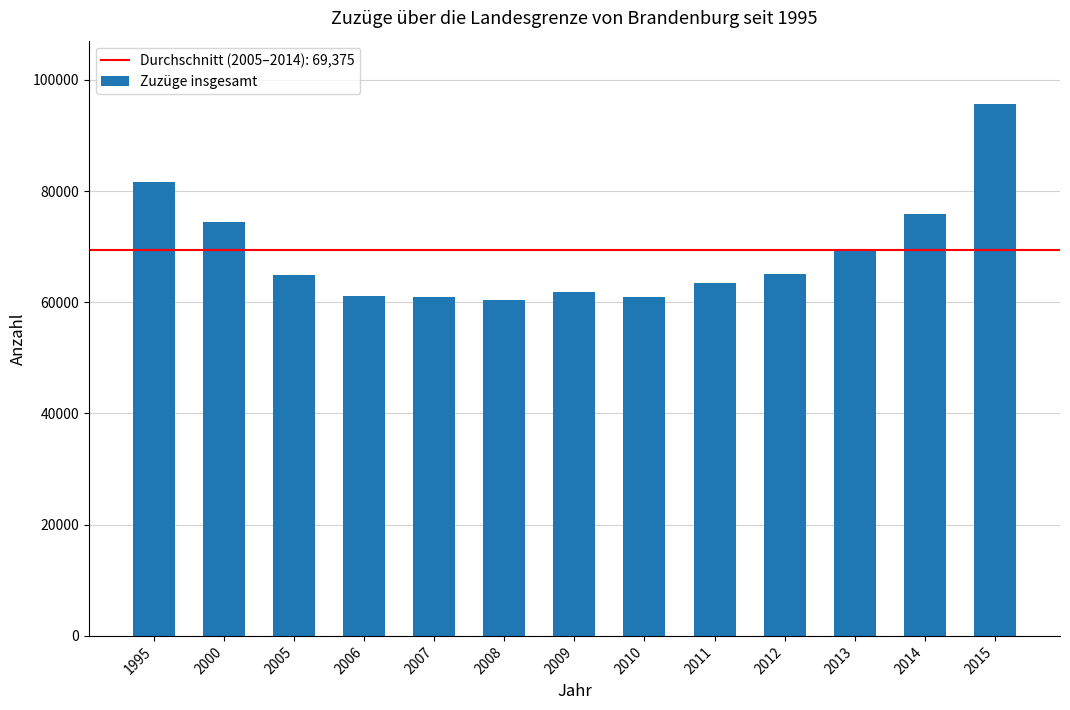

Is it true that the value at 2005 is 64975?

True